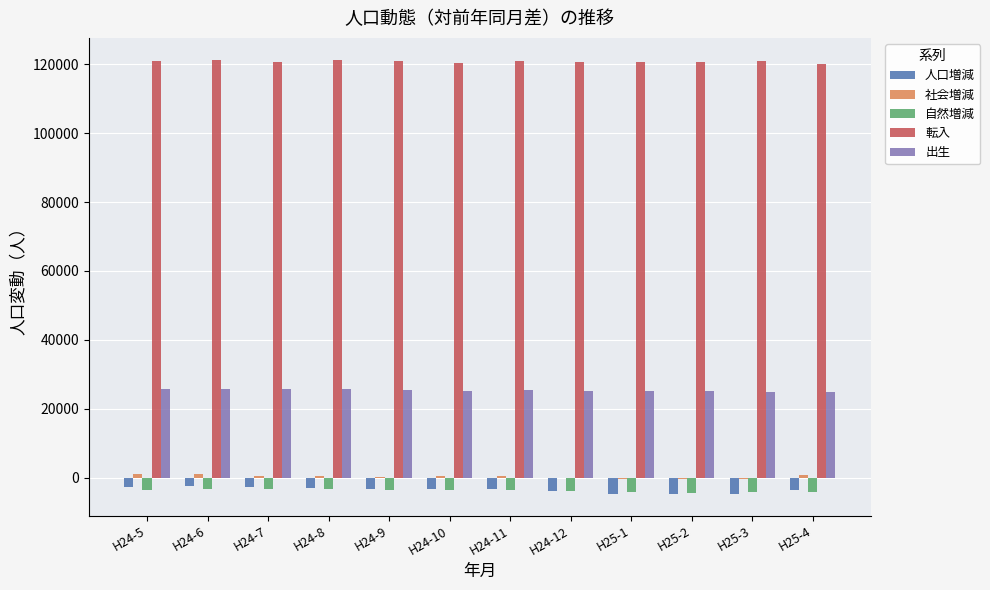

Count the number of data series in this chart.

5